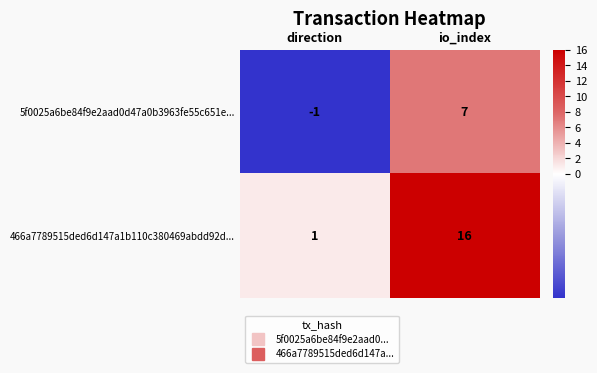

Rank the categories by 5f0025a6be84f9e2aad0d47a0b3963fe55c651e... value from lowest to highest.

direction, io_index